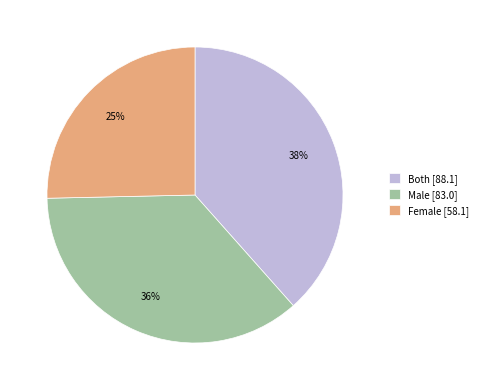

Which has a higher value, Both or Female?

Both